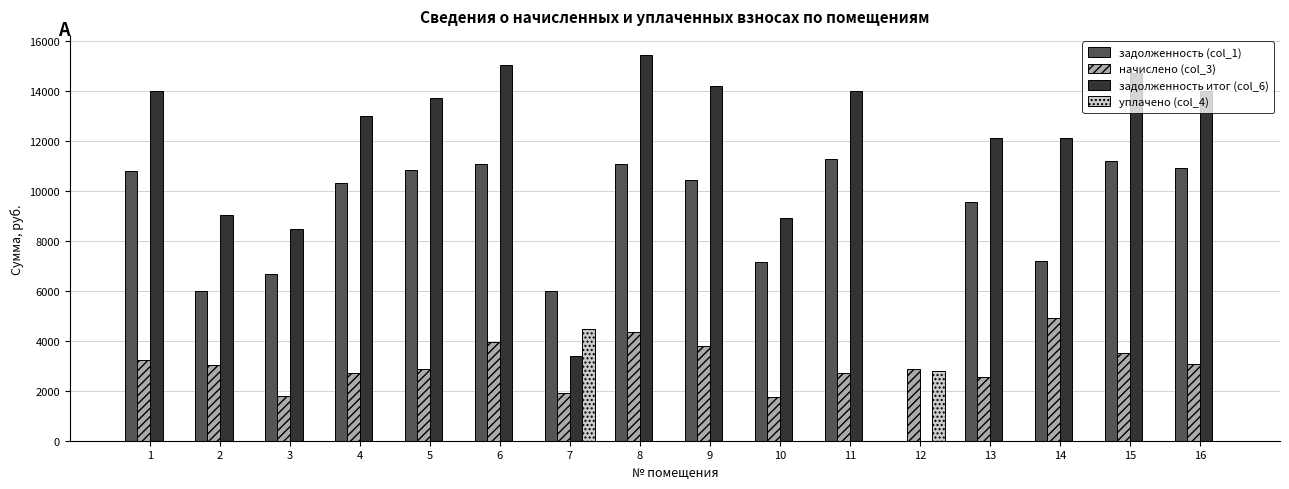

Which series has the largest total across all categories?

задолженность итог (col_6)